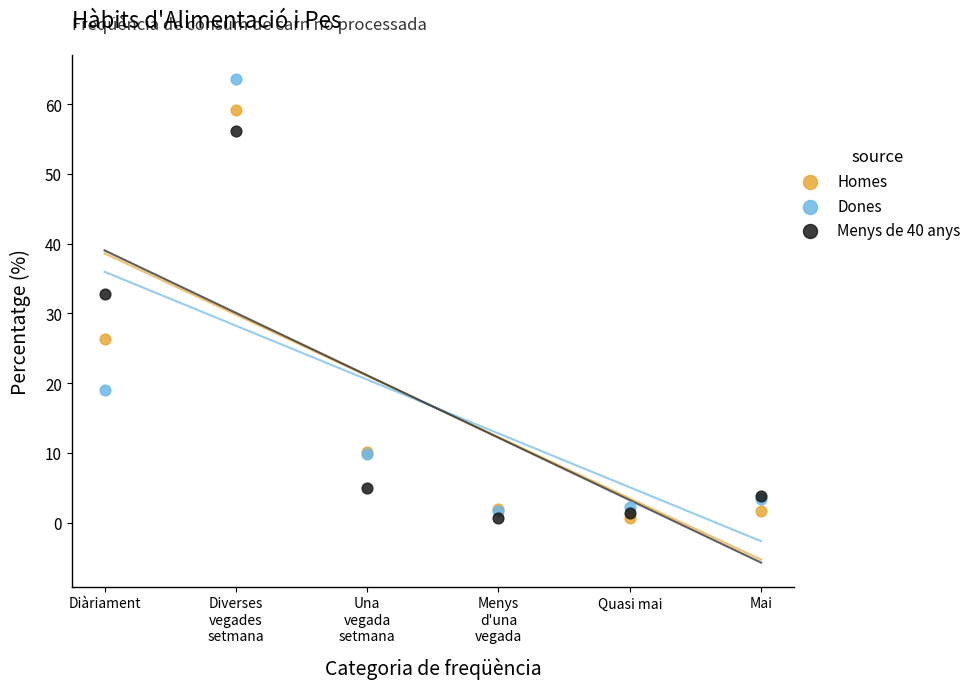

In the Dones series, what Y value is closest to 32?

19.1